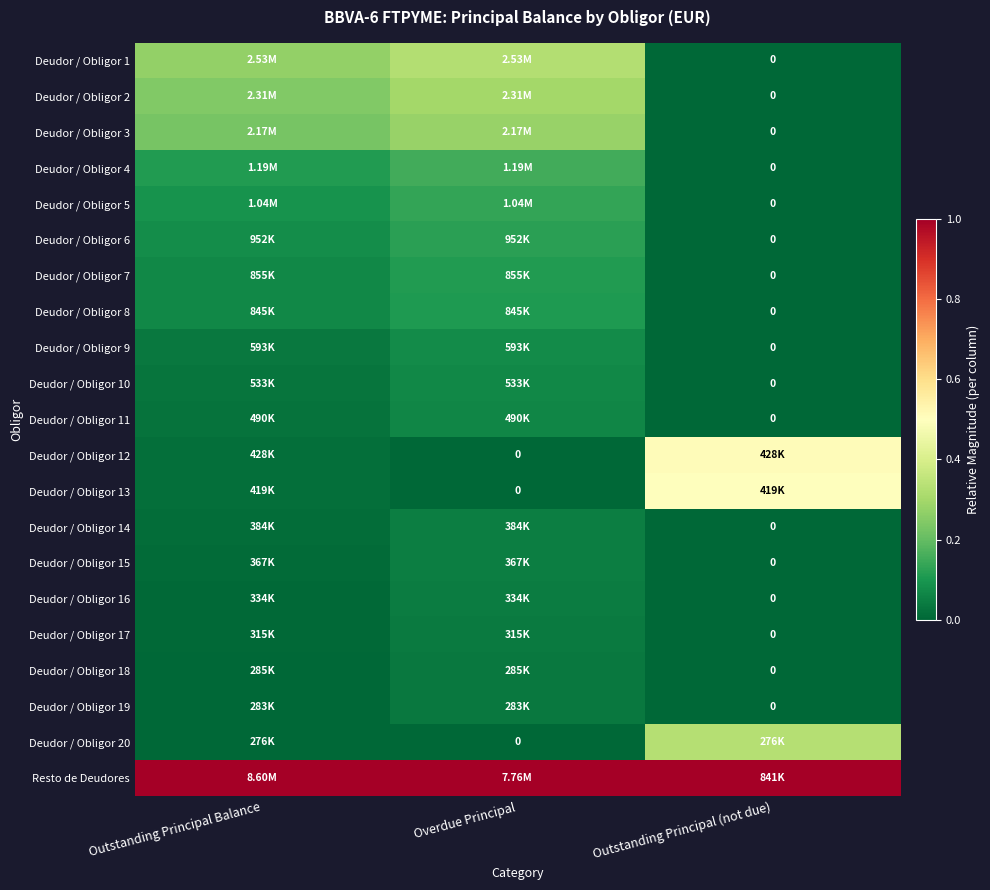

Count the Deudor / Obligor 8 values in the range 0 to 1.

3